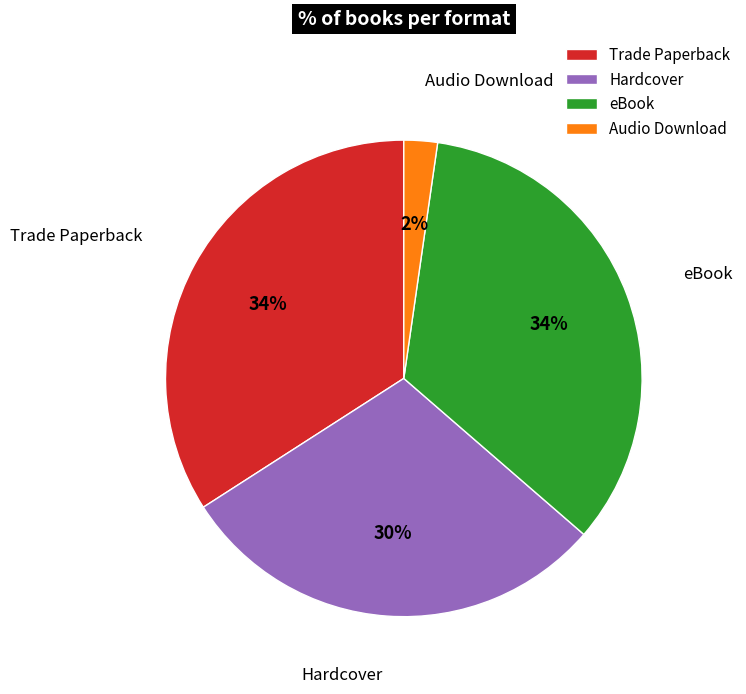

Approximately how many times larger is the value at Hardcover compared to Trade Paperback?

0.9